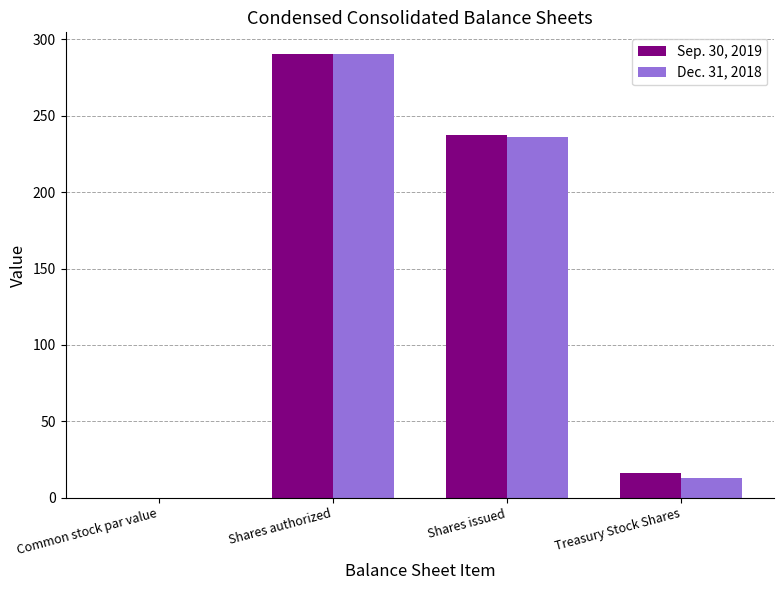

What is the total value across all series at Shares authorized?

580.0